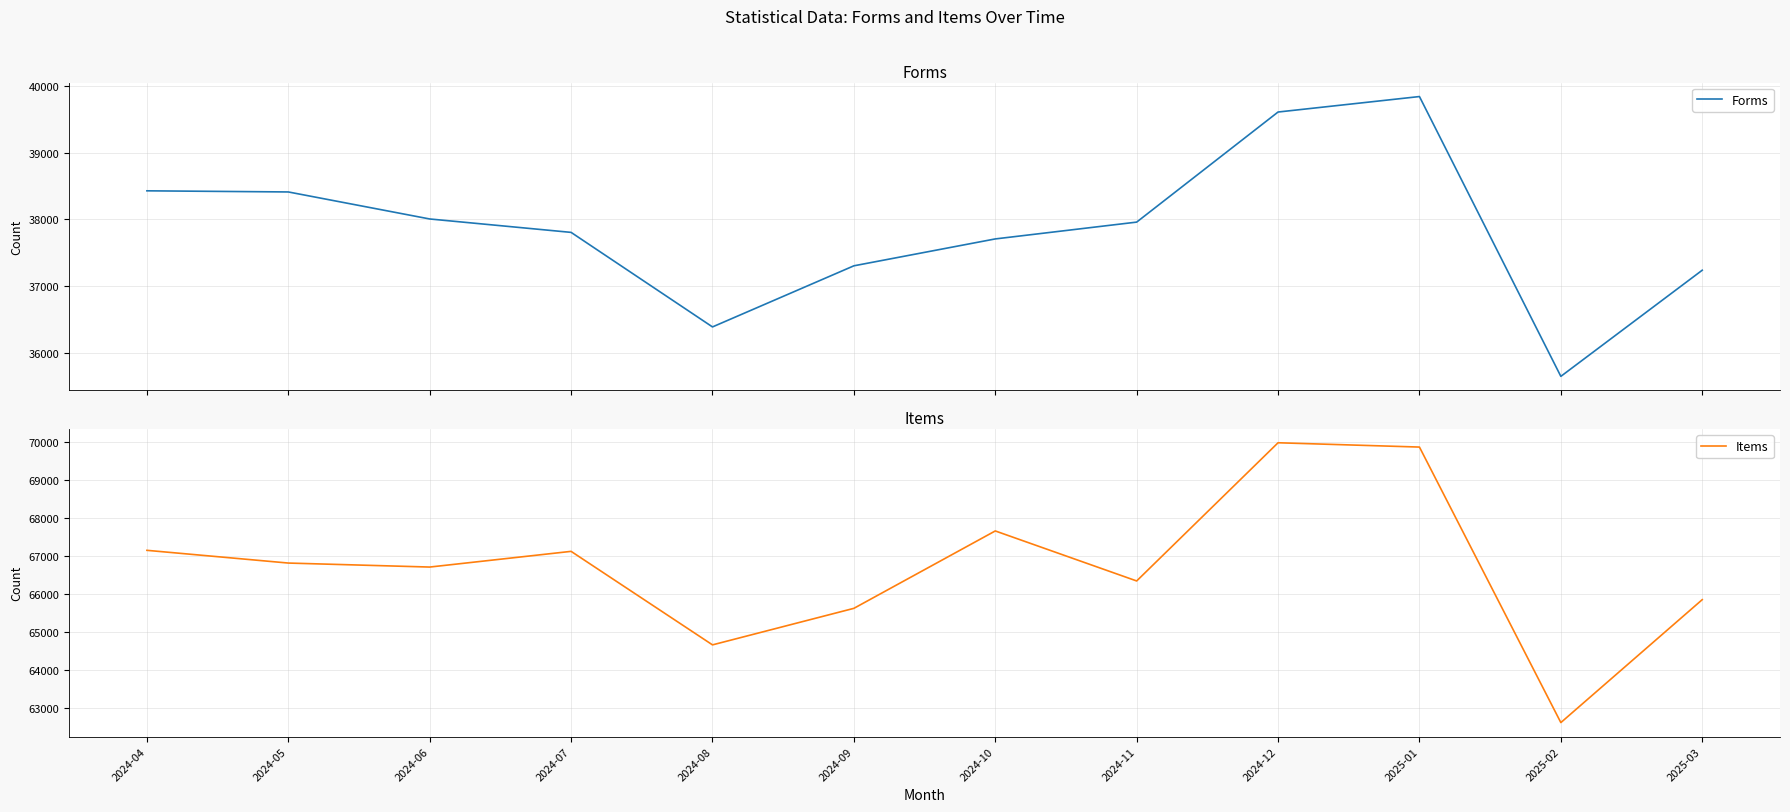

At which label is Items closest to 66301?

2024-11